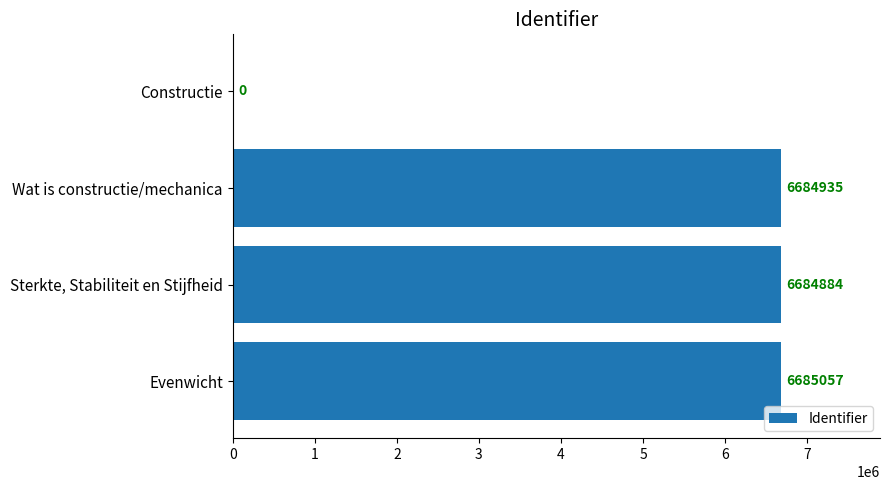

At which label is the value closest to 3342528?

Sterkte, Stabiliteit en Stijfheid